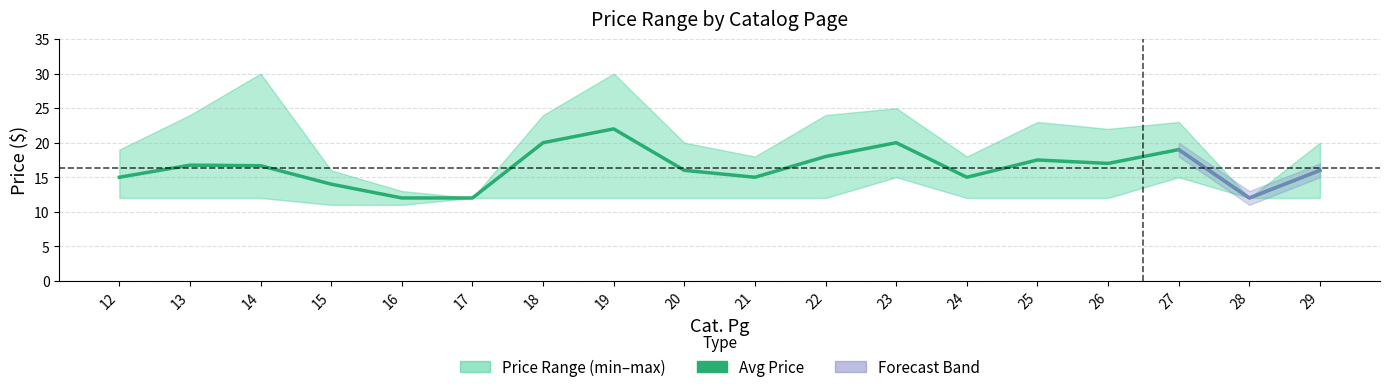

What is the highest value of the min_price series?

15.0